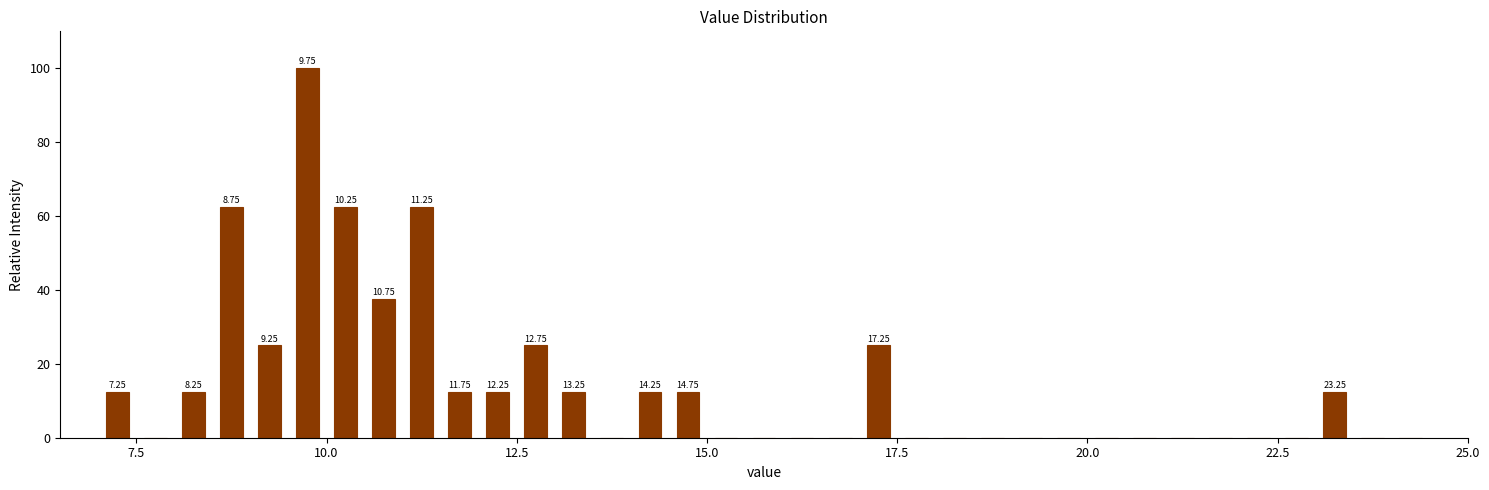

Read against the x-axis, roughly where is the centre of the tallest bar?

10.0